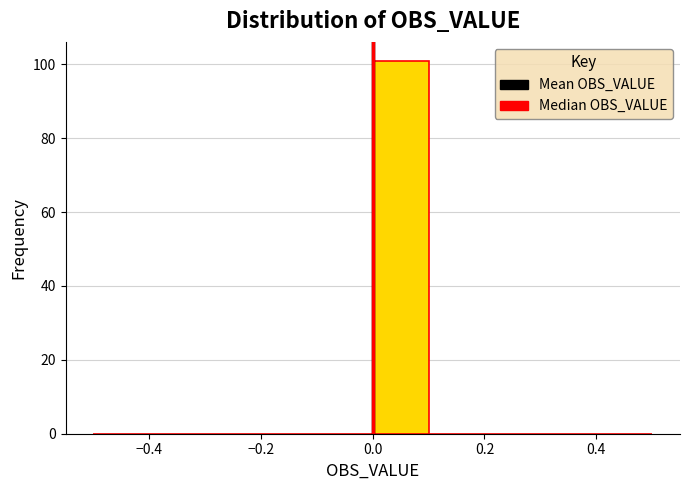

Reading left to right, transcribe this chart: for each bar, give the range it covers on the x-axis and its height. The values are not printed on the chart, so give them approximately, as read against the axis.

-0.5 to -0.4: 0
-0.4 to -0.3: 0
-0.3 to -0.2: 0
-0.2 to -0.1: 0
-0.1 to 0.0: 0
0.0 to 0.1: 102
0.1 to 0.2: 0
0.2 to 0.3: 0
0.3 to 0.4: 0
0.4 to 0.5: 0